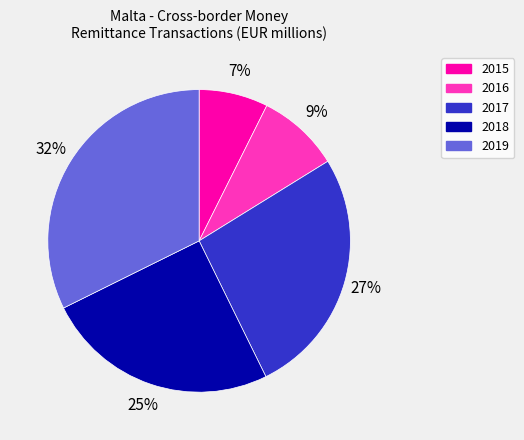

Is there a majority slice in this chart?

No